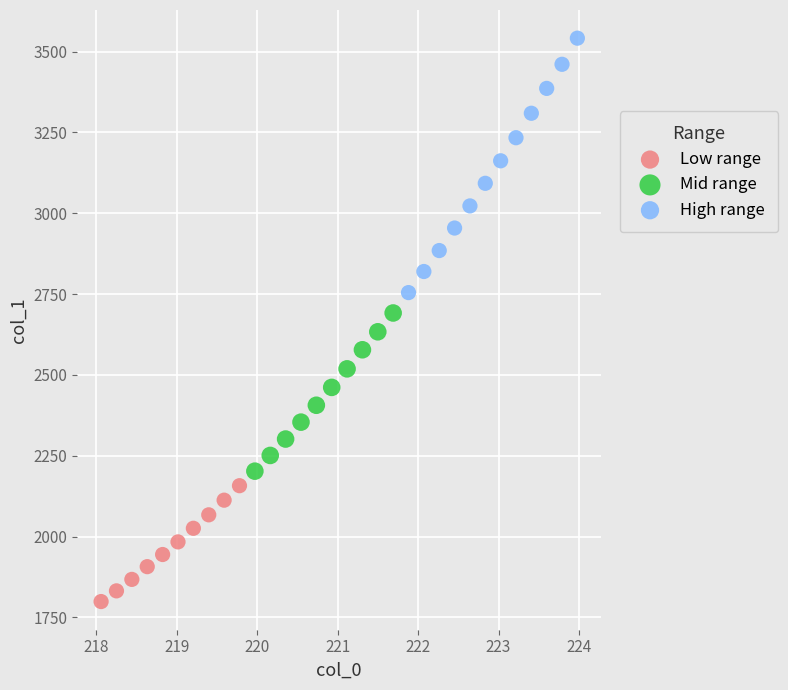

Which series contains the lowest Y value?

Low range